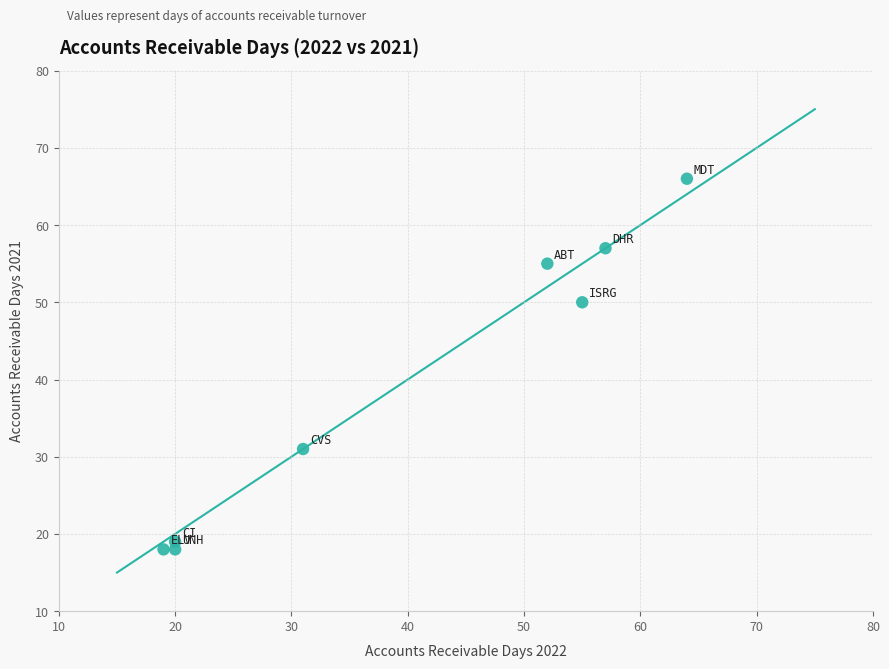

What Y value in the scatter plot is closest to 42?

50